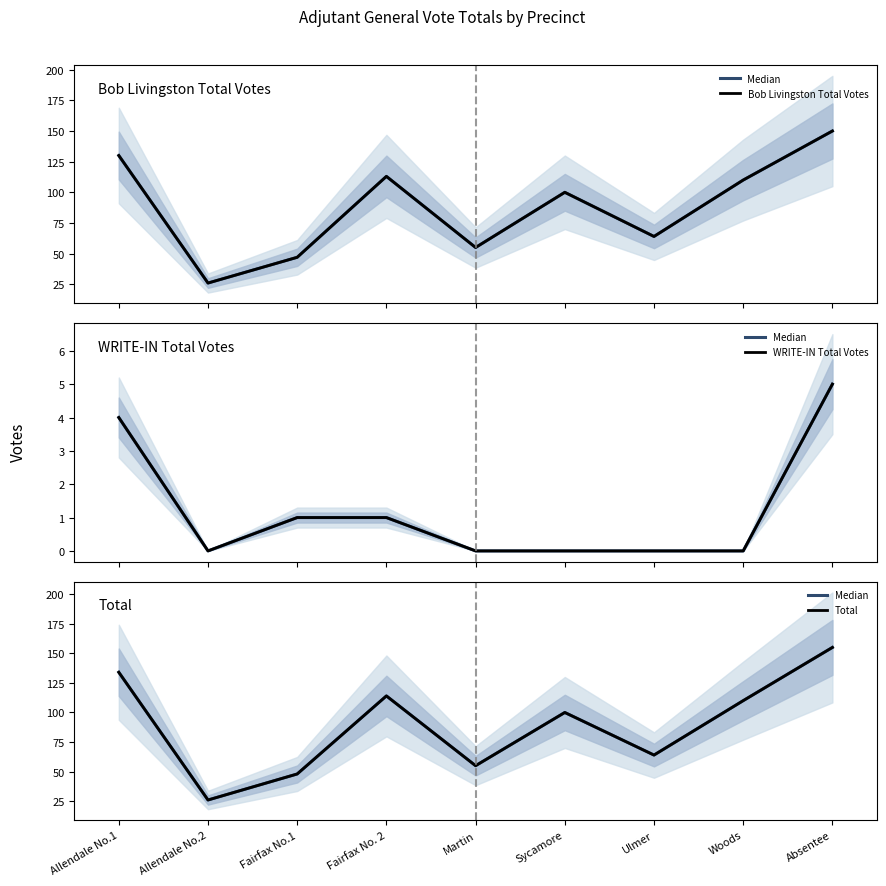

Reading right to left, transcribe all the data shown in this chart.

Median: Absentee=155	Woods=110	Ulmer=64	Sycamore=100	Martin=55	Fairfax No. 2=114	Fairfax No.1=48	Allendale No.2=26	Allendale No.1=134
Bob Livingston Total Votes: Absentee=150	Woods=110	Ulmer=64	Sycamore=100	Martin=55	Fairfax No. 2=113	Fairfax No.1=47	Allendale No.2=26	Allendale No.1=130
WRITE-IN Total Votes: Absentee=5	Woods=0	Ulmer=0	Sycamore=0	Martin=0	Fairfax No. 2=1	Fairfax No.1=1	Allendale No.2=0	Allendale No.1=4
Total: Absentee=155	Woods=110	Ulmer=64	Sycamore=100	Martin=55	Fairfax No. 2=114	Fairfax No.1=48	Allendale No.2=26	Allendale No.1=134